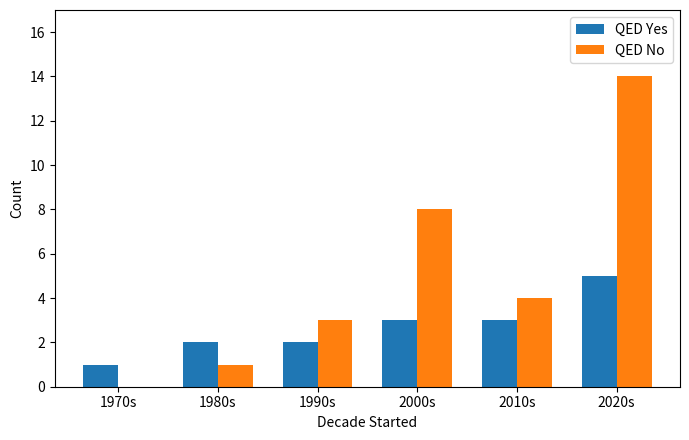

Does the chart contain stacked bars?

No